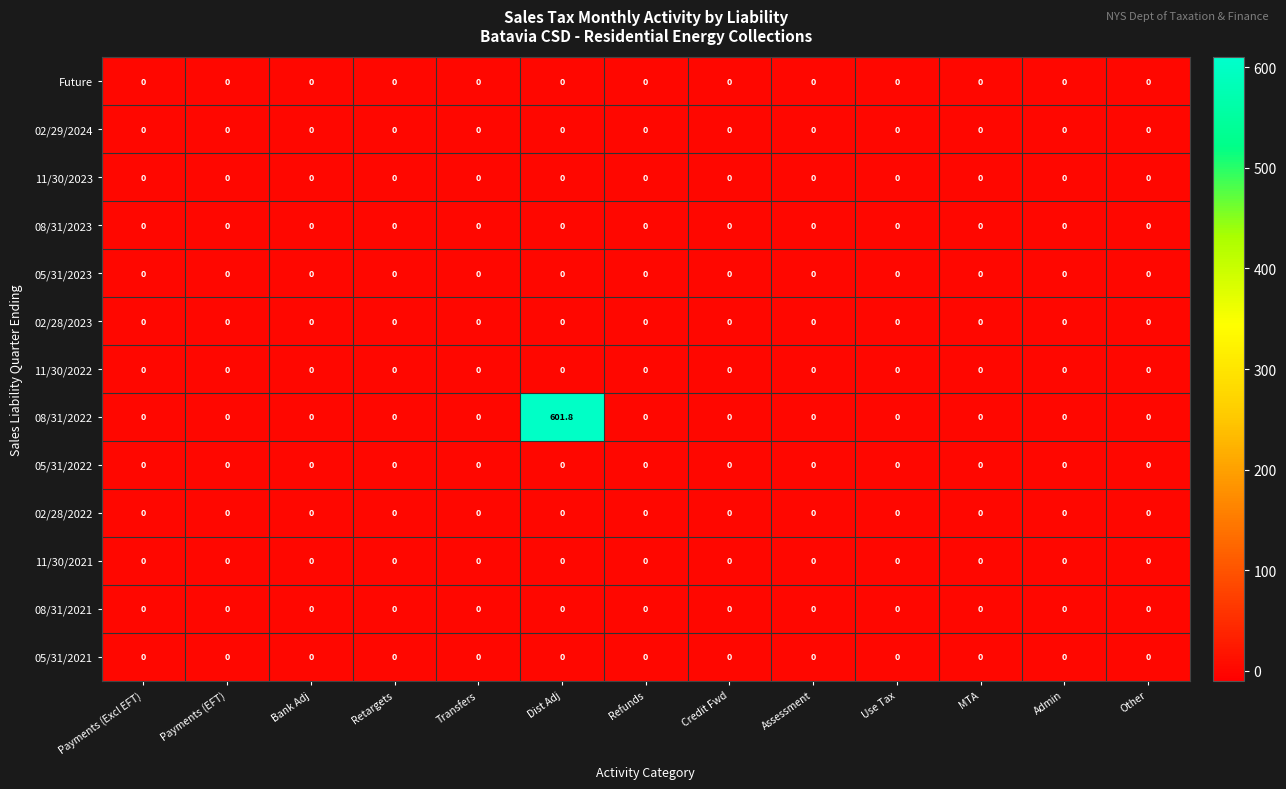

What is the greatest value displayed?

601.8